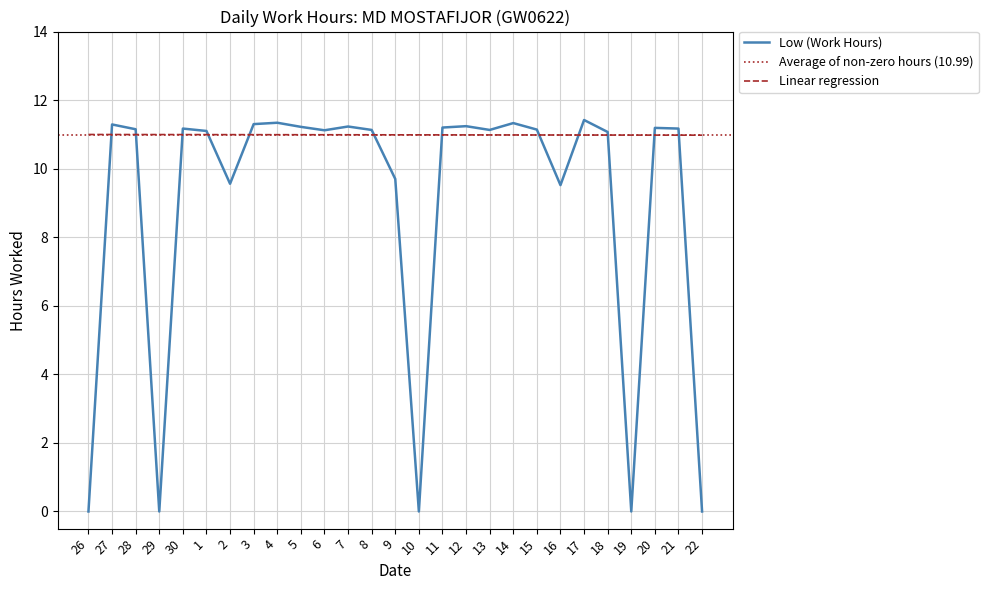

What is the sum of the values at 17 and 12?

22.7